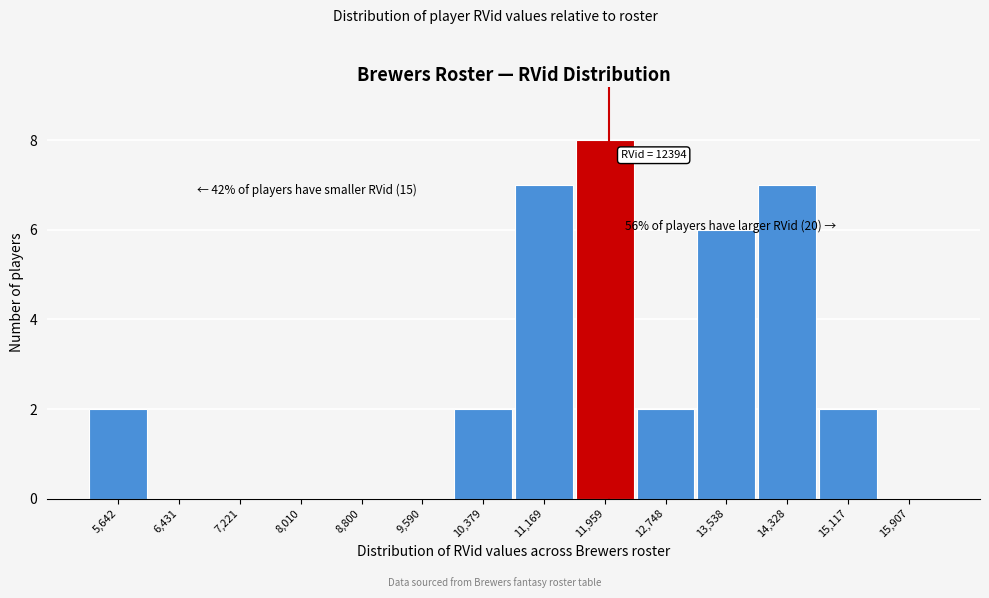

Reading right to left, transcribe all the data shown in this chart.

15,907=0	15,117=2	14,328=7	13,538=6	12,748=2	11,959=8	11,169=7	10,379=2	9,590=0	8,800=0	8,010=0	7,221=0	6,431=0	5,642=2